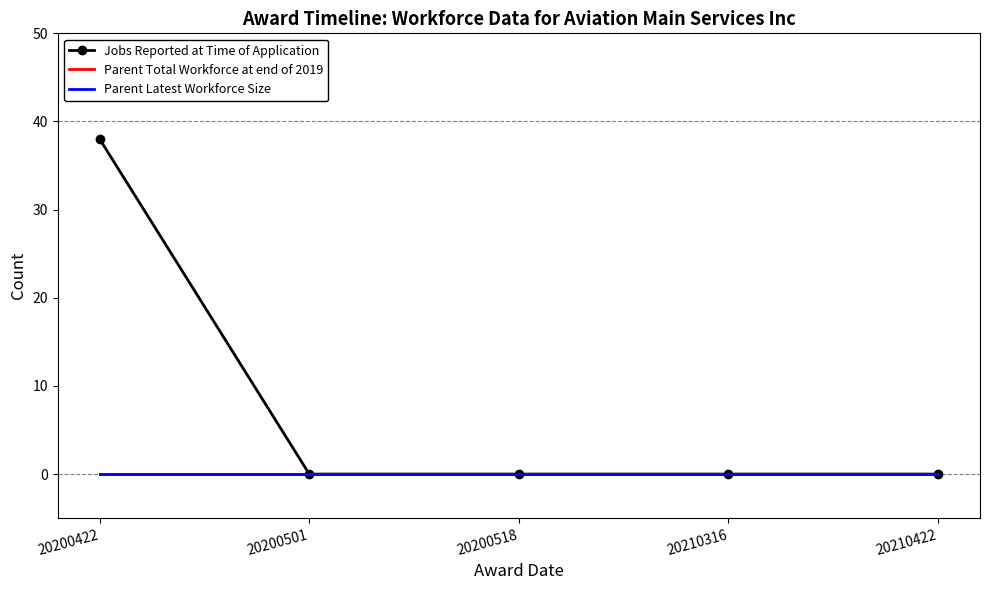

Reading right to left, list all the values displayed in this chart.

Jobs Reported at Time of Application: 0	0	0	0	38
Parent Total Workforce at end of 2019: 0	0	0	0	0
Parent Latest Workforce Size: 0	0	0	0	0